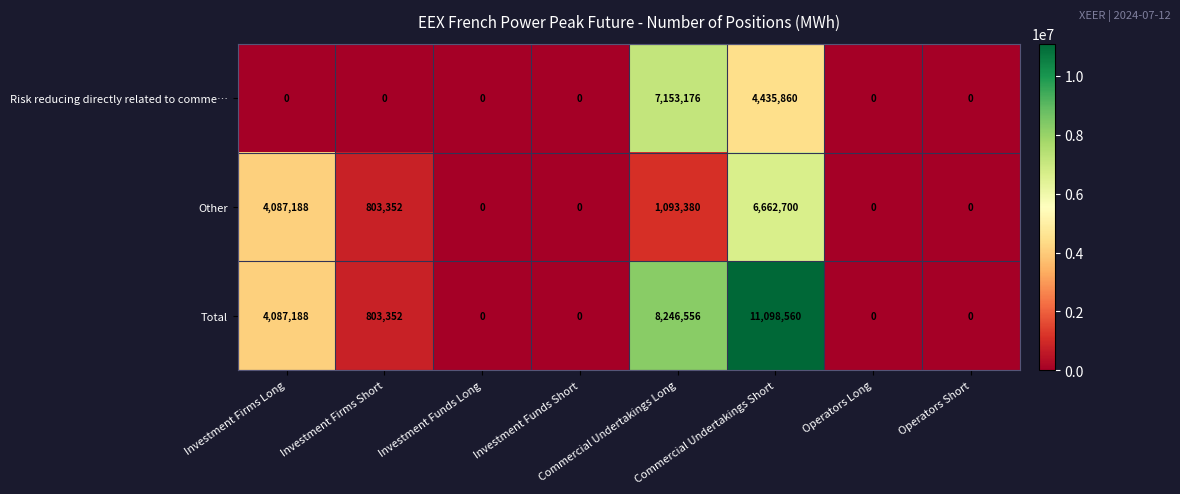

Rank the series by their maximum value, from highest to lowest.

Total, Risk reducing directly related to comme…, Other